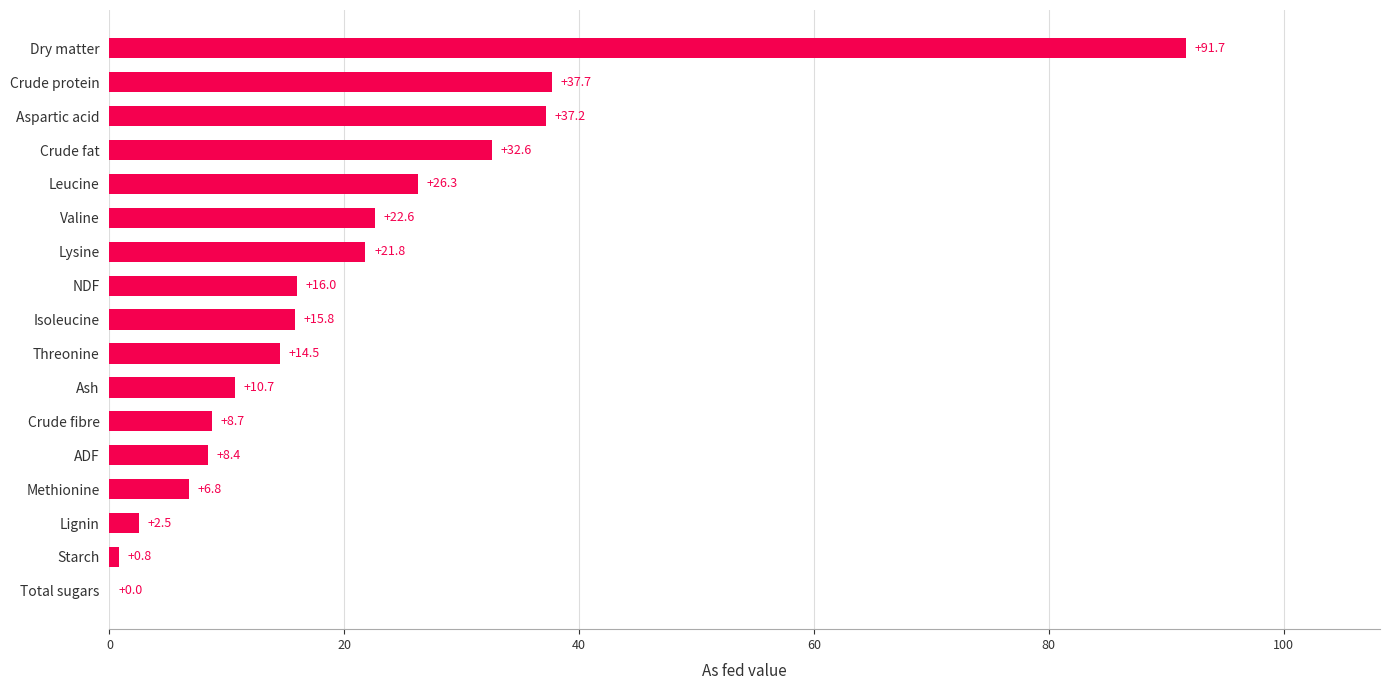

The value at Threonine is 9.6. True or false?

False